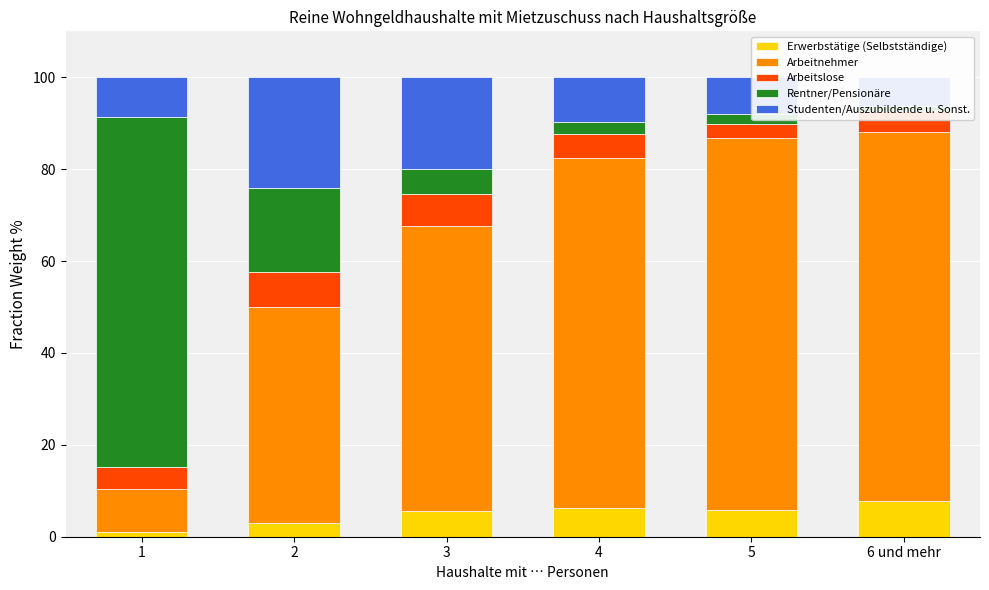

The value of Studenten/Auszubildende u. Sonst. at 5 is 8.0. True or false?

True